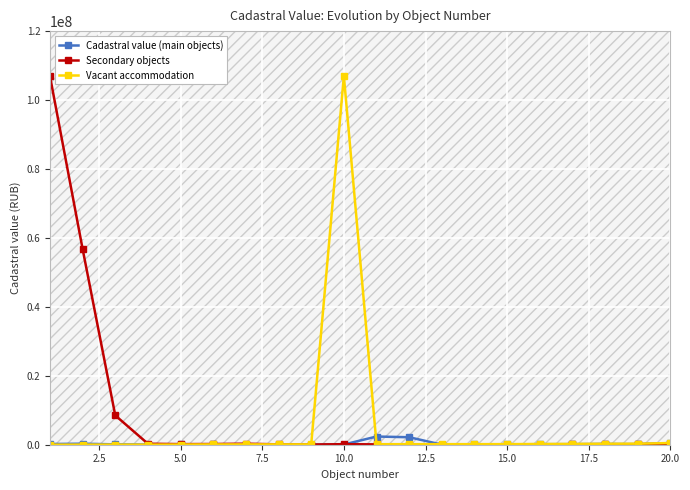

How many interior local valleys does the Secondary objects series have?

5